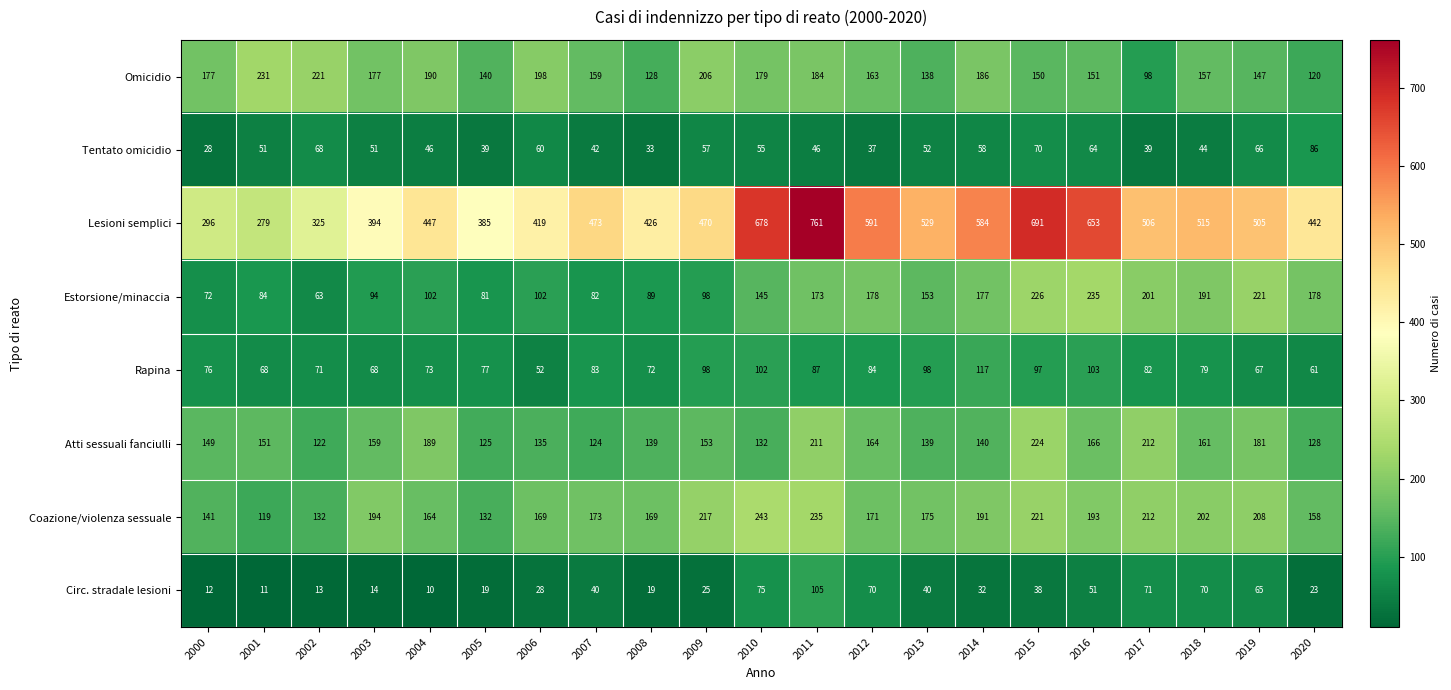

True or false: Circ. stradale lesioni has a value of 40 at 2013.

True